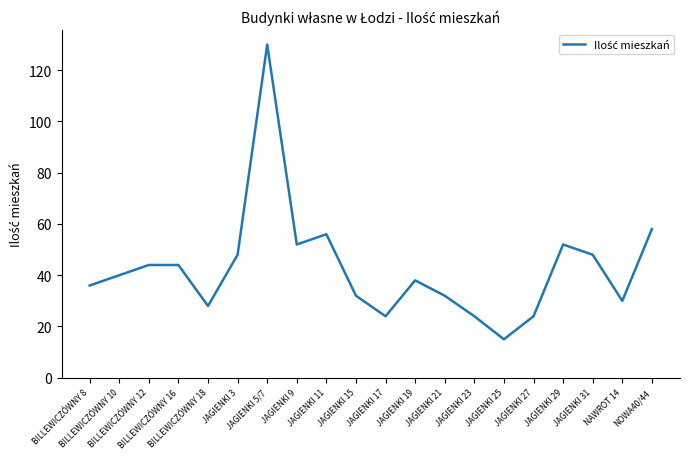

What position from the left is JAGIENKI 21?

13